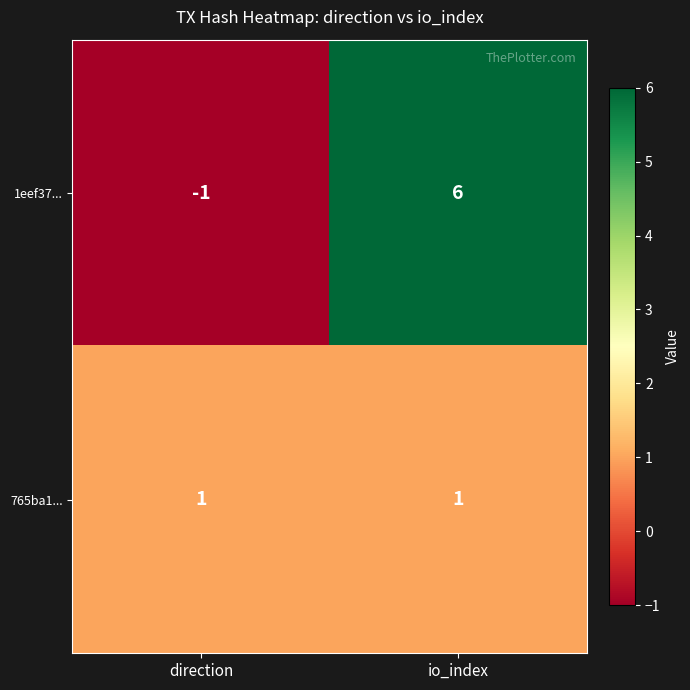

The 765ba1... series shows 1 at io_index. True or false?

True